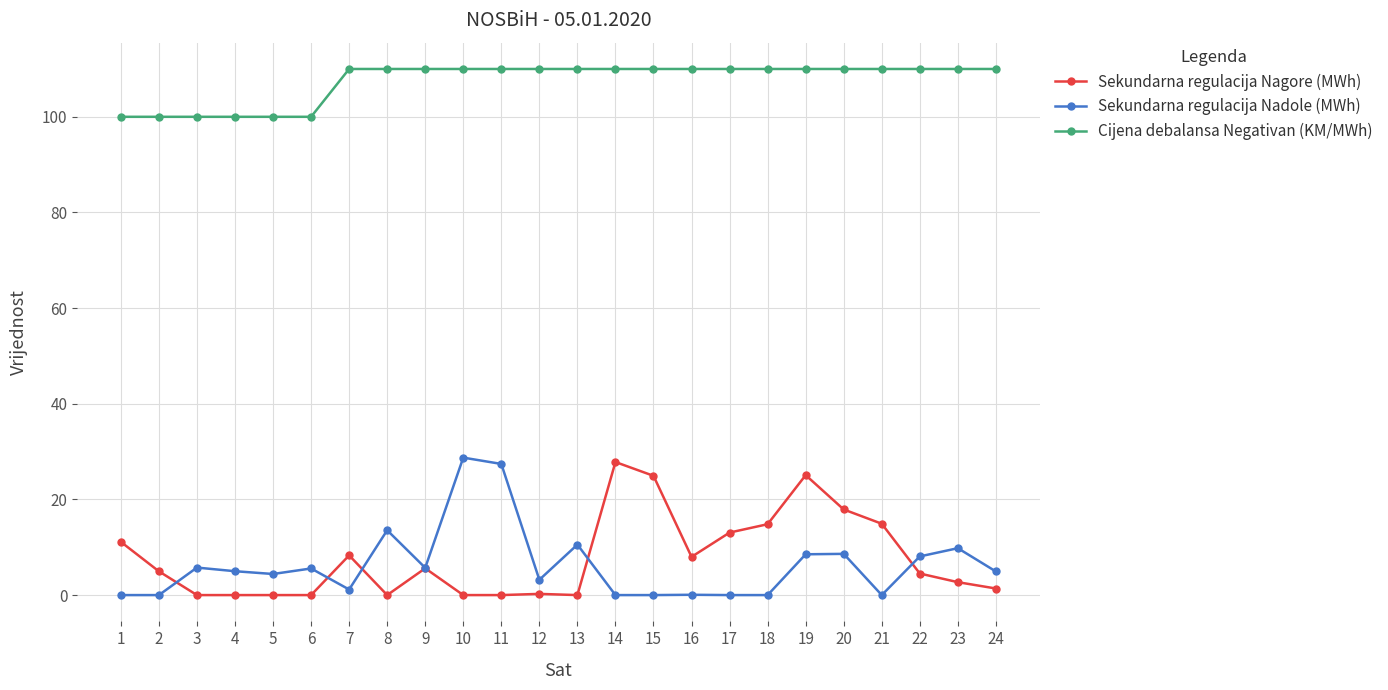

Is it true that Cijena debalansa Negativan (KM/MWh) equals 110.0 at 10?

True